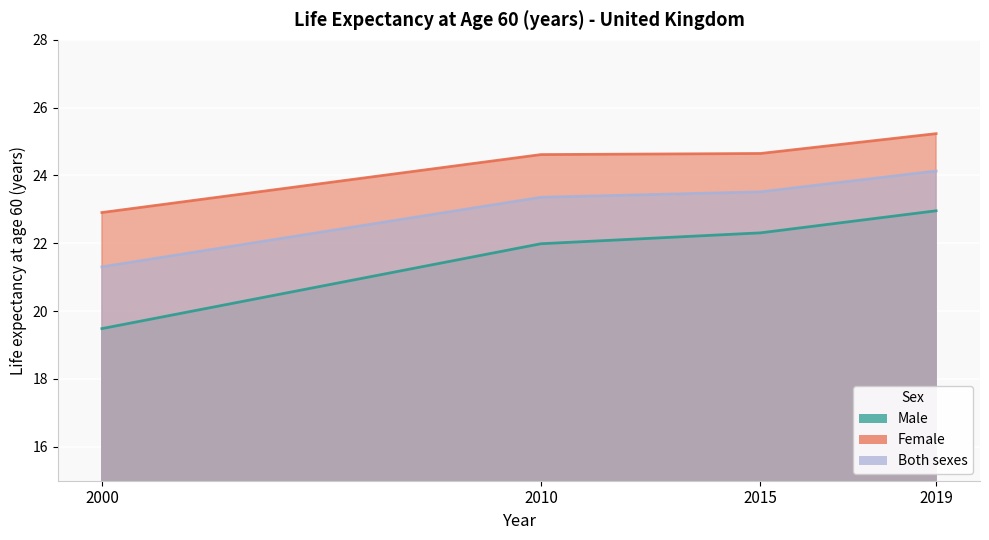

Between 2000 and 2010, which is larger?

2010